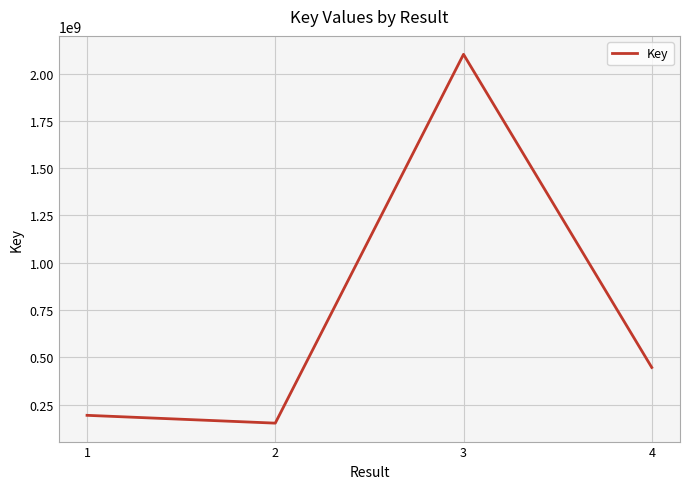

How many interior local peaks (higher than both neighbors) does the data have?

1